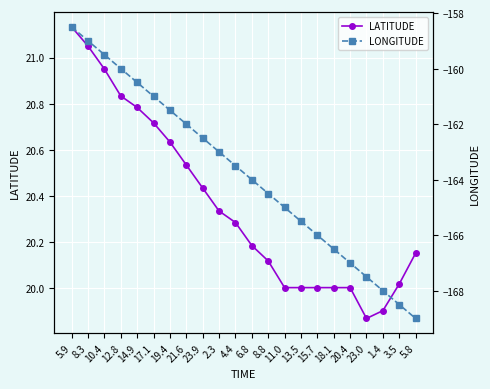

What is the difference between the highest and lowest values at 17.1?

181.7